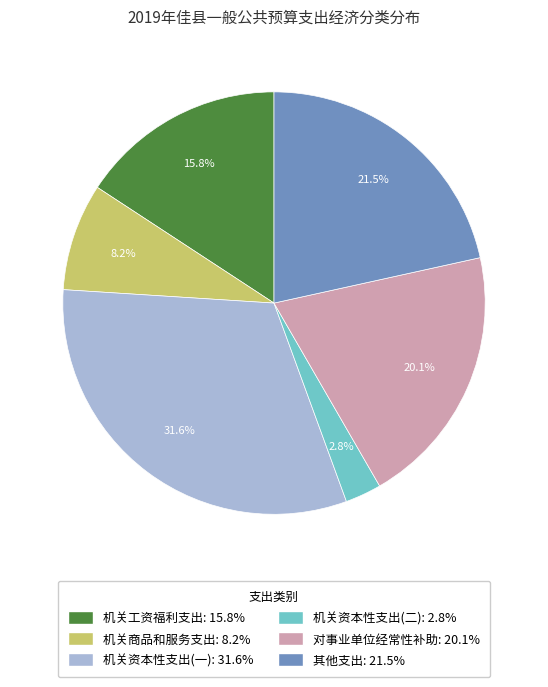

Does any single category account for the majority?

No